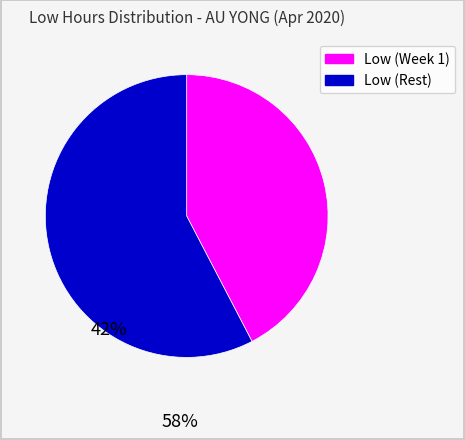

Does any single category account for the majority?

Yes